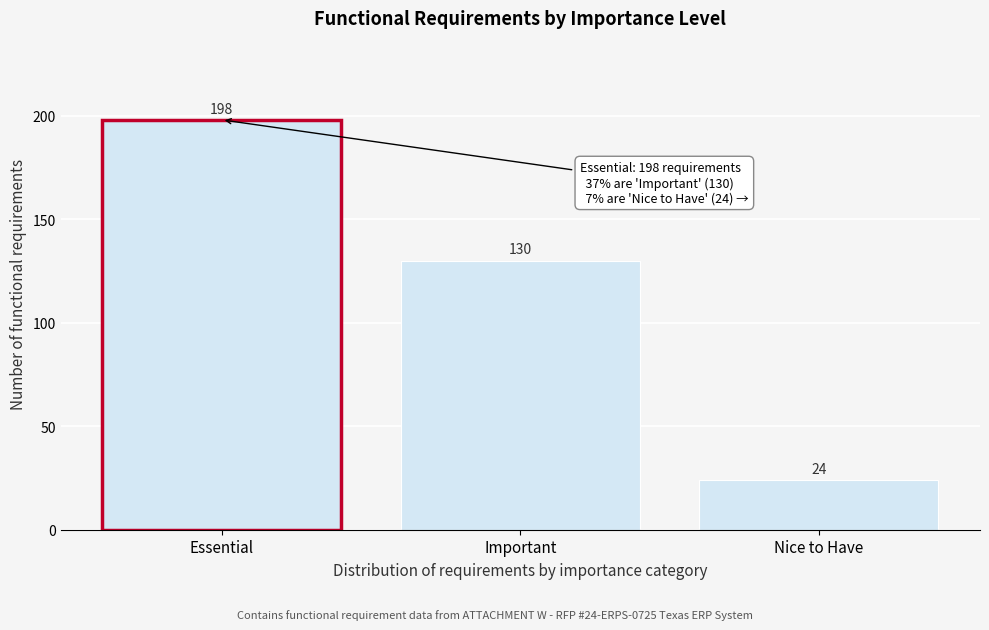

Reading right to left, what are all the values shown in this chart?

24	130	198